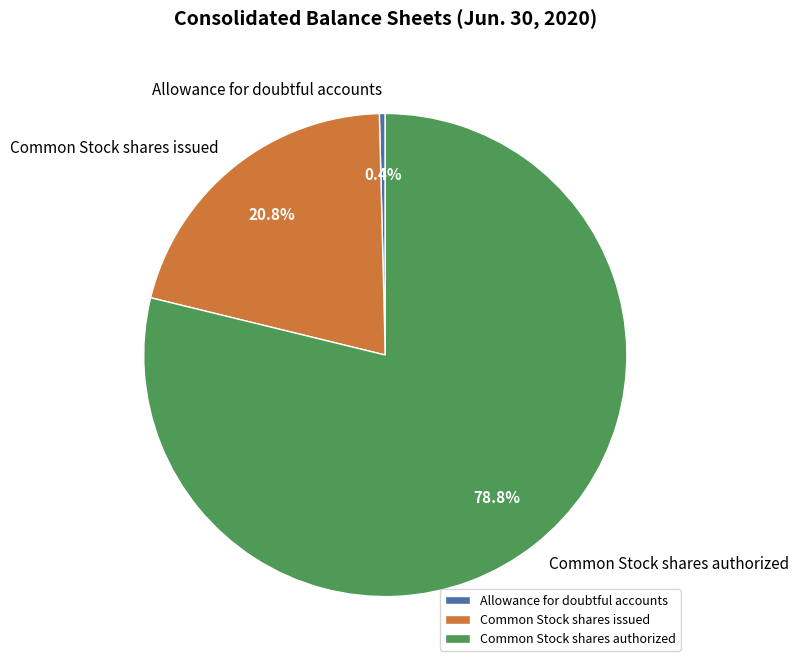

To the nearest percent, what is the combined percentage of Allowance for doubtful accounts and Common Stock shares authorized?

79%